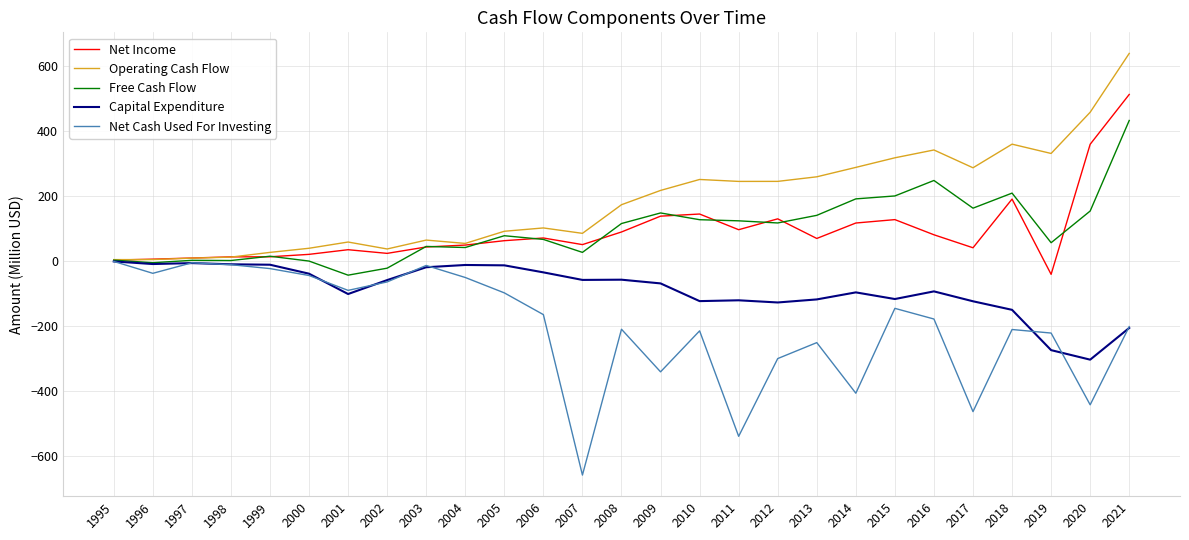

Which series has the largest total across all categories?

Operating Cash Flow